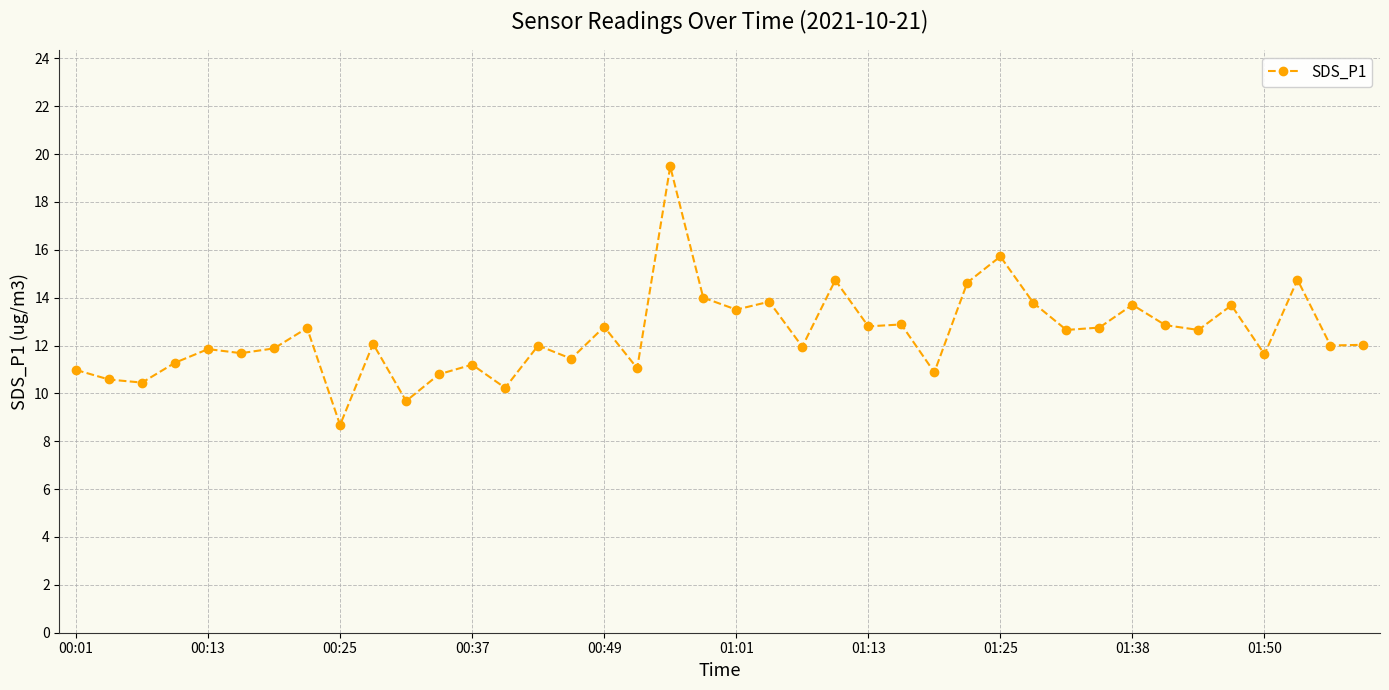

What is the average value?

12.5